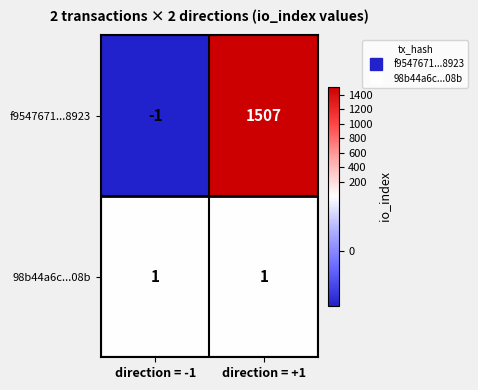

At which label is f9547671...8923 closest to 753?

direction = -1